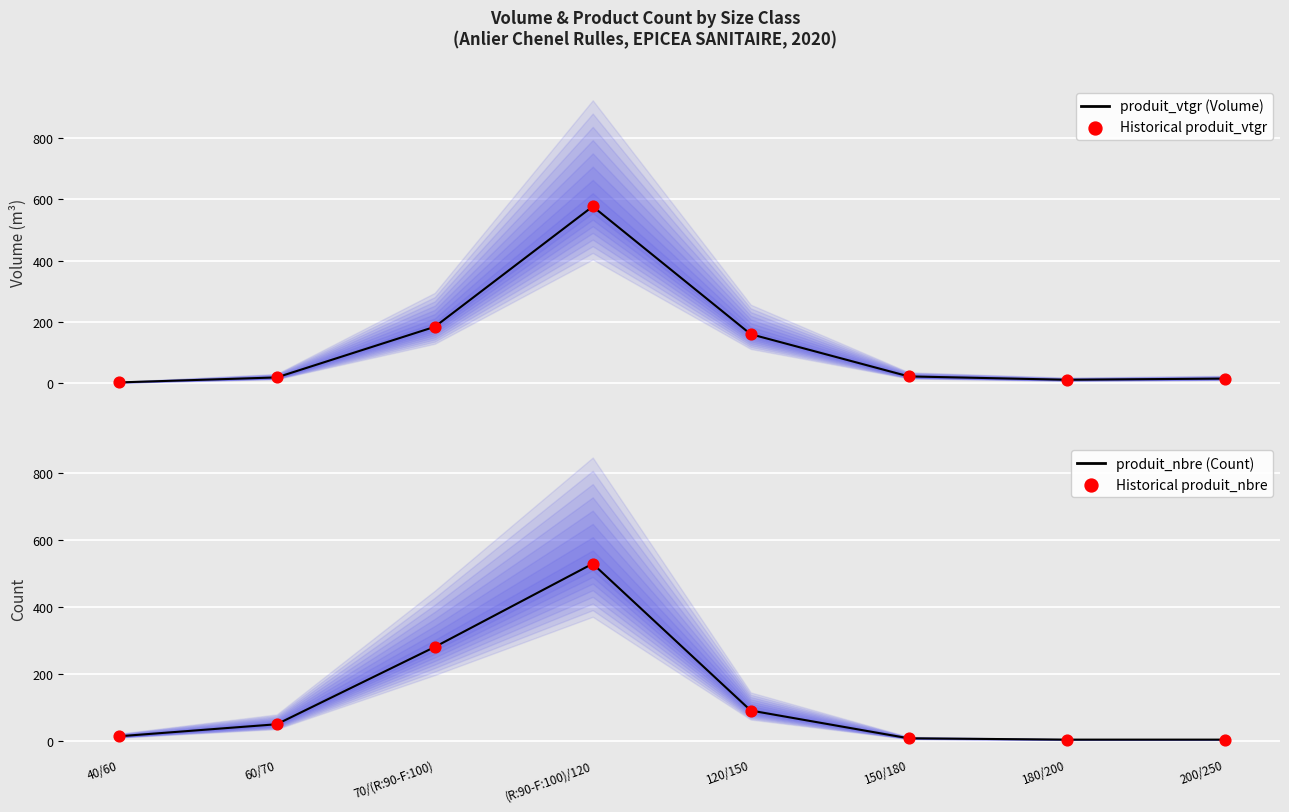

What are all the series names shown in the legend?

produit_vtgr (Volume), Historical produit_vtgr, produit_nbre (Count), Historical produit_nbre